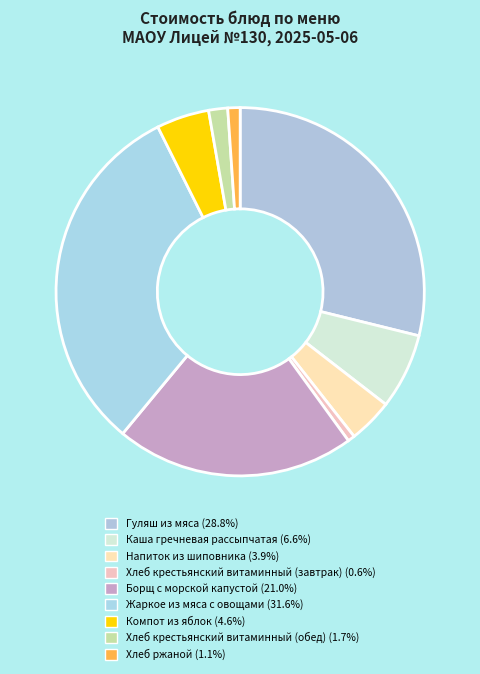

To the nearest percent, what percentage of the pie is Жаркое из мяса с овощами?

32%